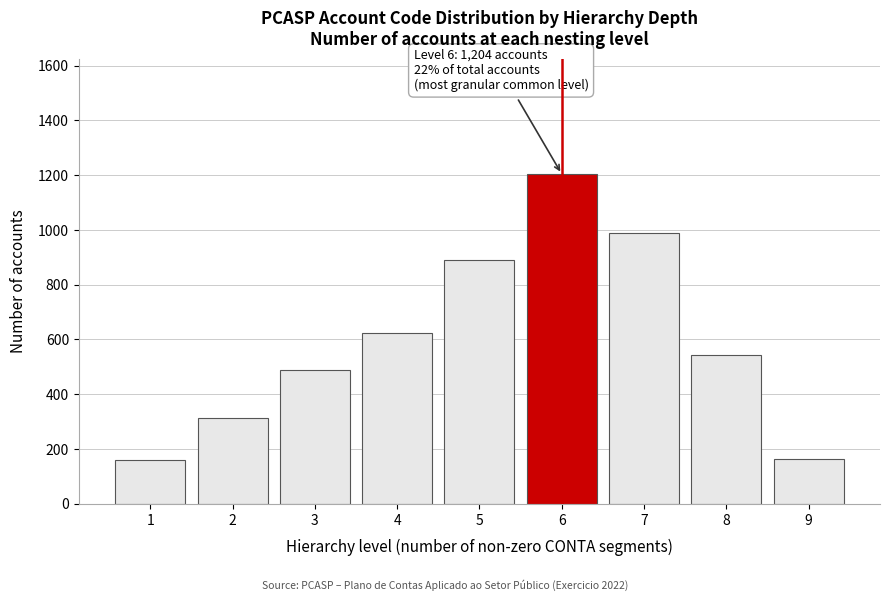

What is the sum of the values at 1 and 7?

1146